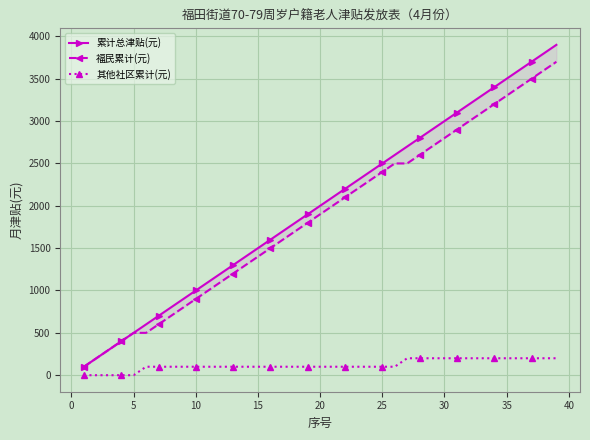

True or false: 其他社区累计(元) and 福民累计(元) intersect in this chart.

False